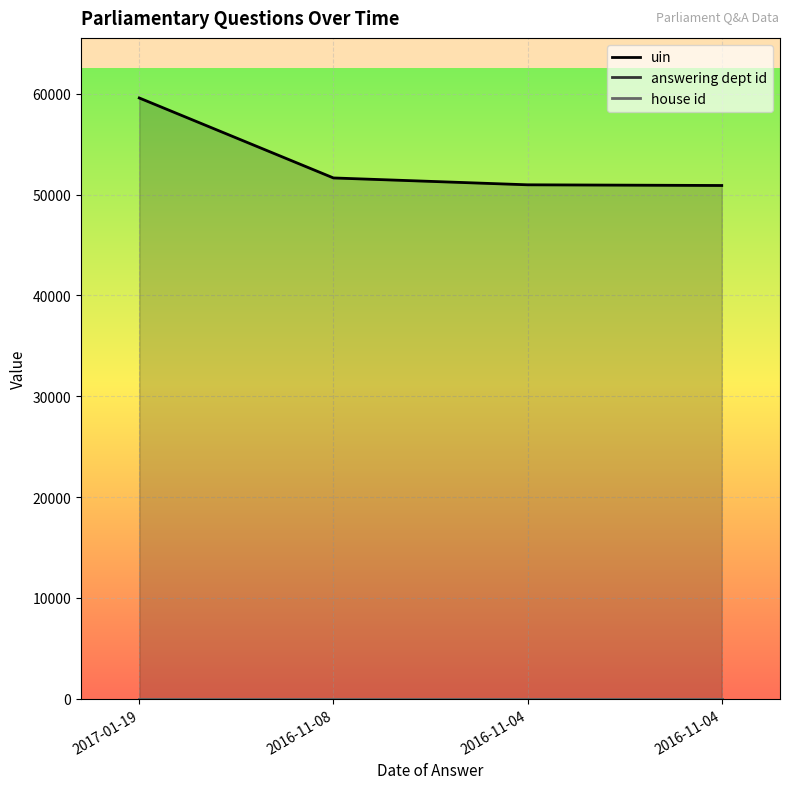

How many lines are shown in the chart?

3